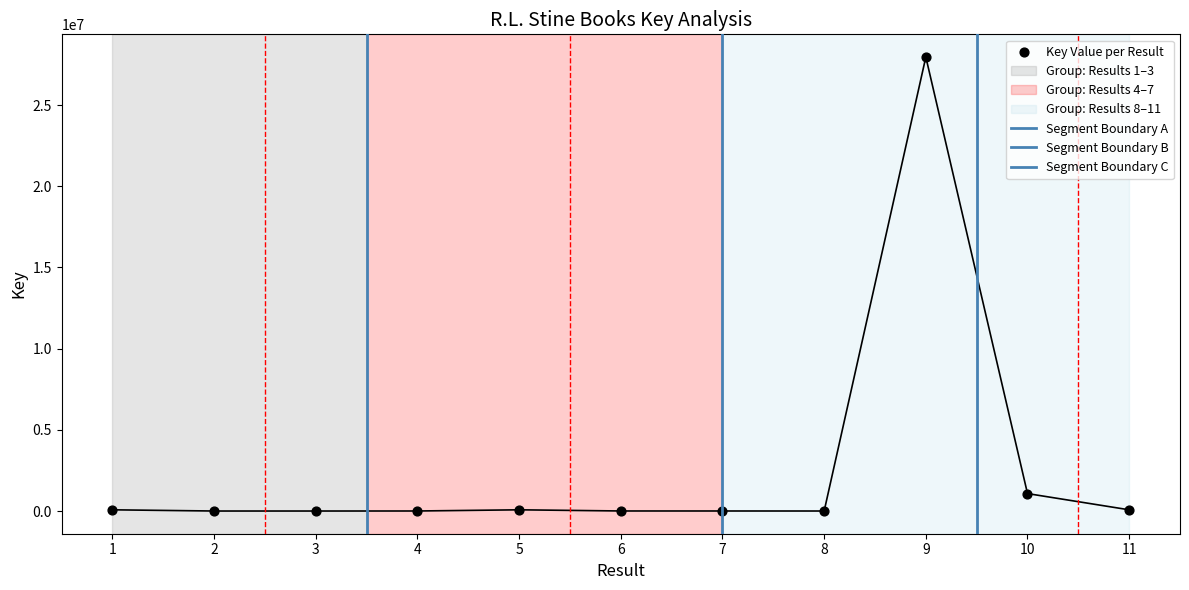

What is the change in value from 5 to 11?

-36